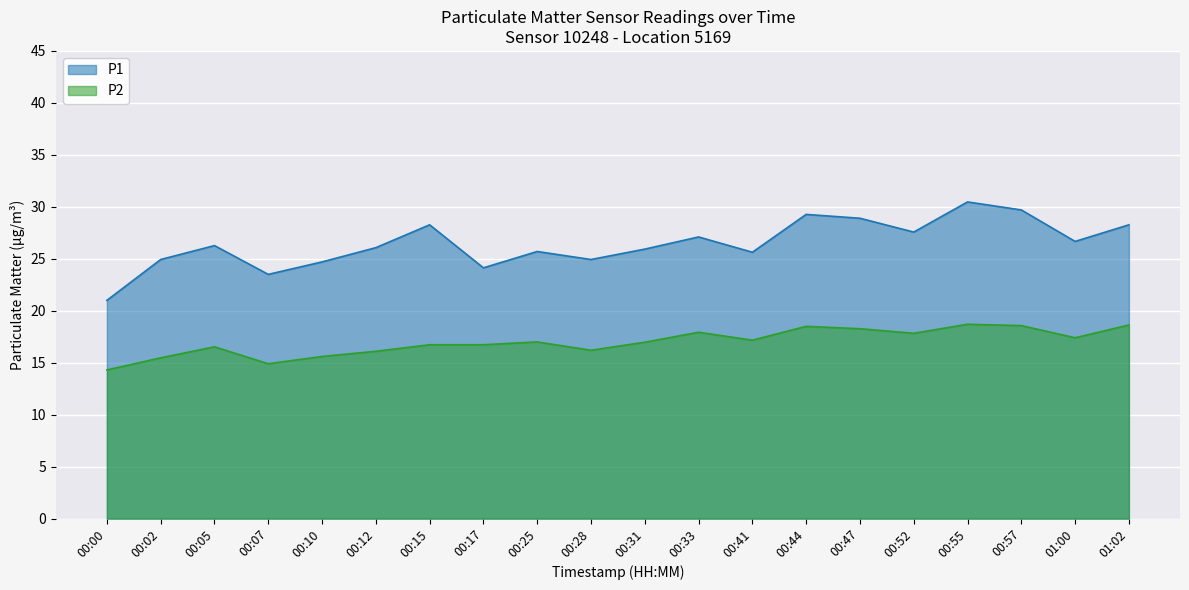

Rank the categories by P2 value from highest to lowest.

00:55, 01:02, 00:57, 00:44, 00:47, 00:33, 00:52, 01:00, 00:41, 00:25, 00:31, 00:15, 00:17, 00:05, 00:28, 00:12, 00:10, 00:02, 00:07, 00:00